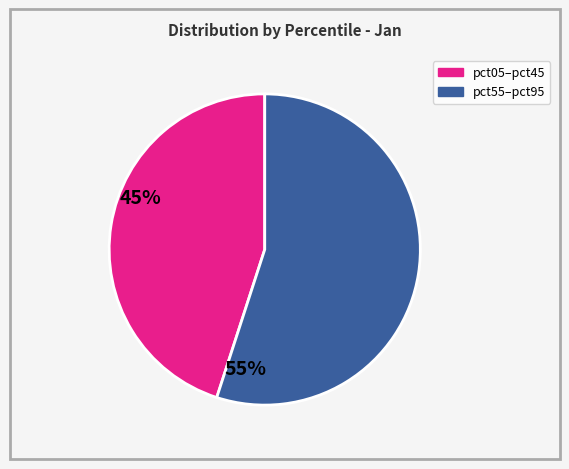

Does any single category account for the majority?

Yes